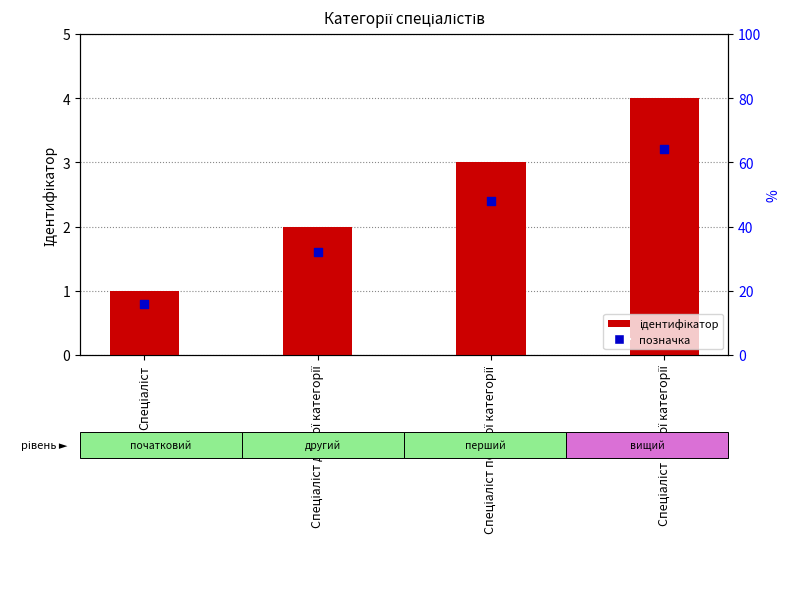

What is the total value across all series at Спеціаліст?

1.8